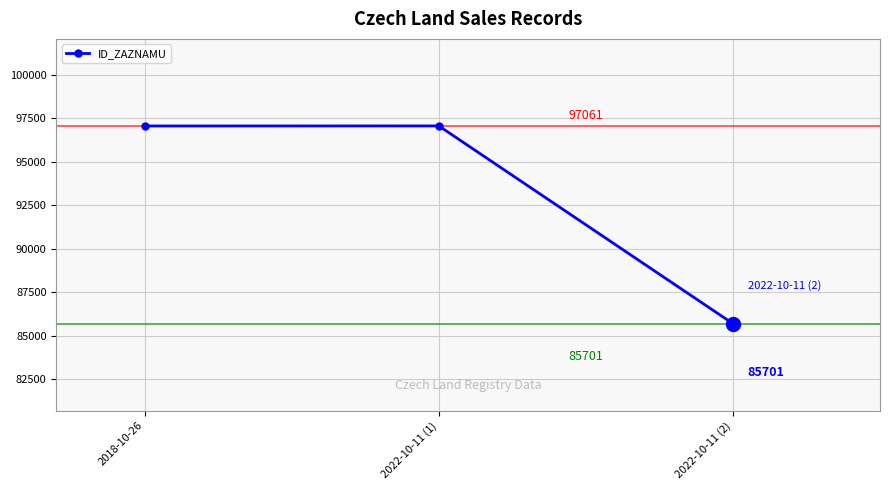

What is the label of the 1st point from the left?

2018-10-26